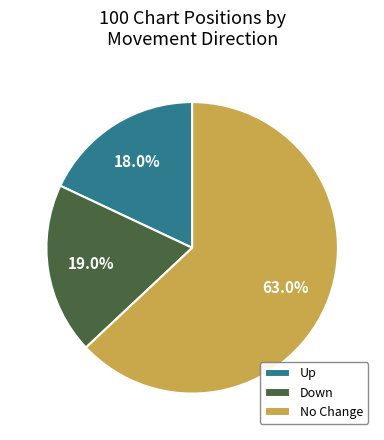

What is the ratio of the value at No Change to the value at Up?

3.5